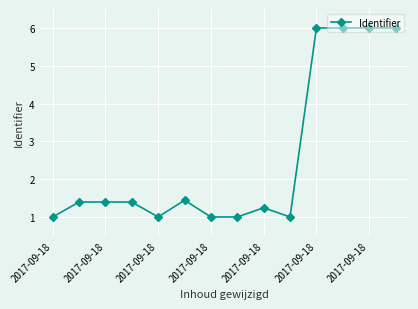

What is the value of the 3rd point from the left?

1.4